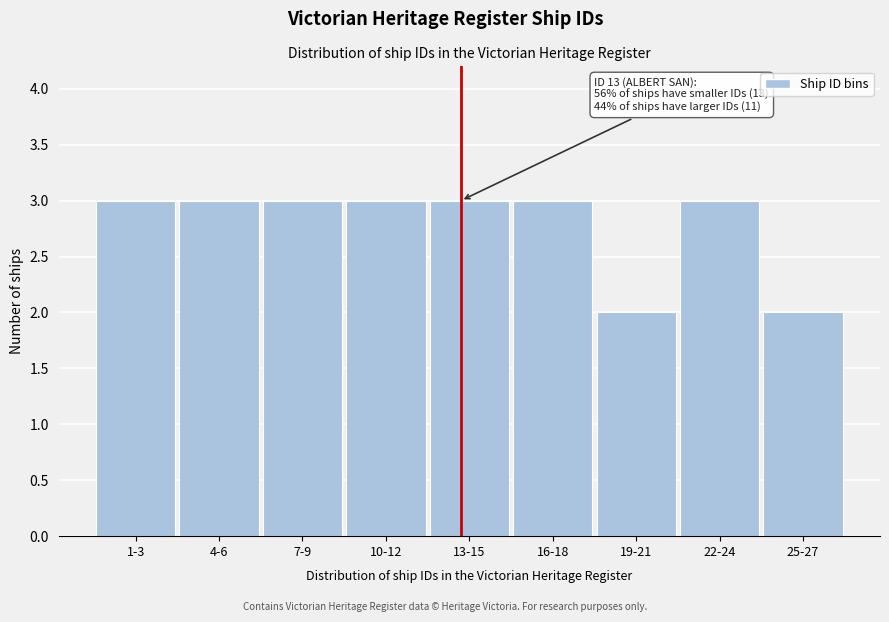

Reading left to right, transcribe all the data shown in this chart.

3	3	3	3	3	3	2	3	2